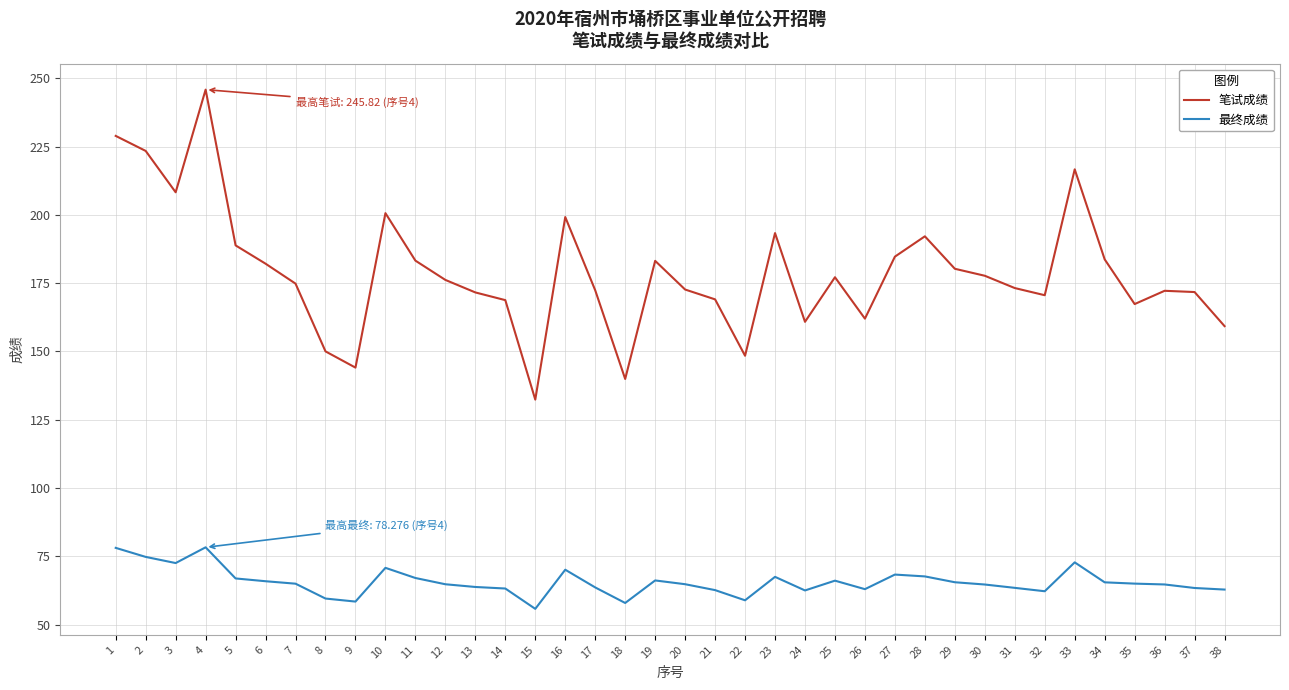

What is the difference between the second highest and minimum values in the 笔试成绩 series?

96.5